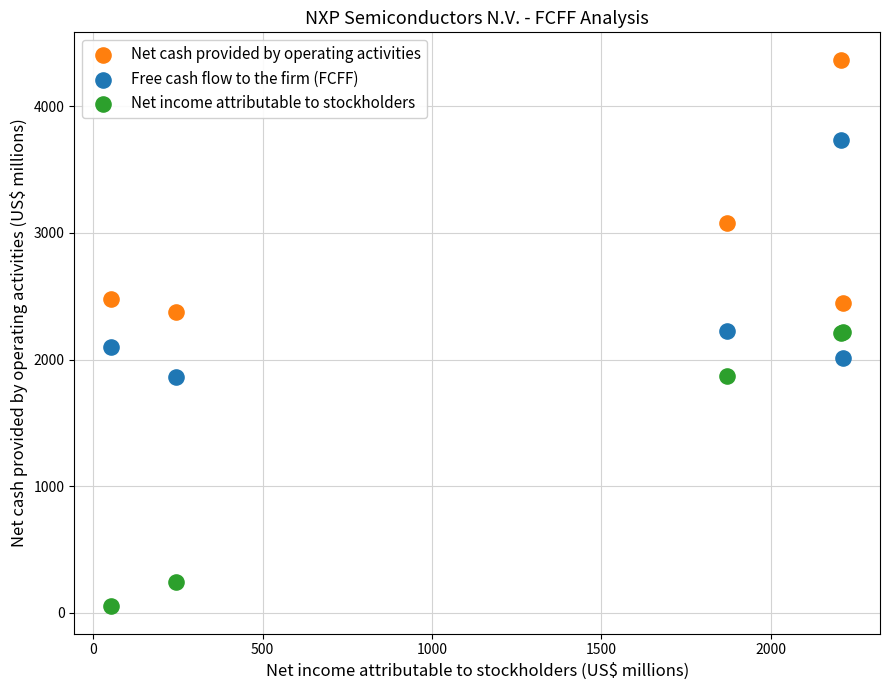

What are all the series names shown in the legend?

Net cash provided by operating activities, Free cash flow to the firm (FCFF), Net income attributable to stockholders